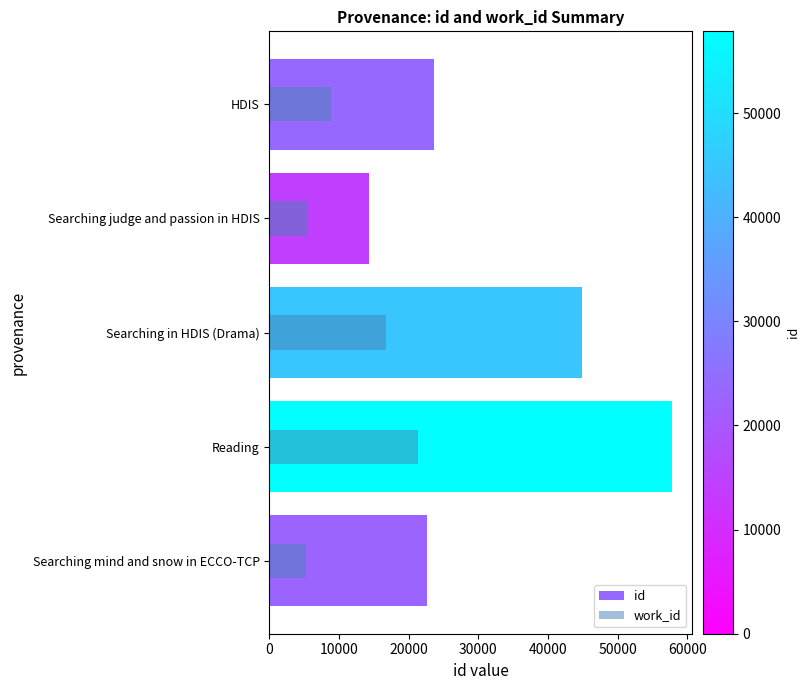

Rank the series by their average value, from highest to lowest.

id, work_id